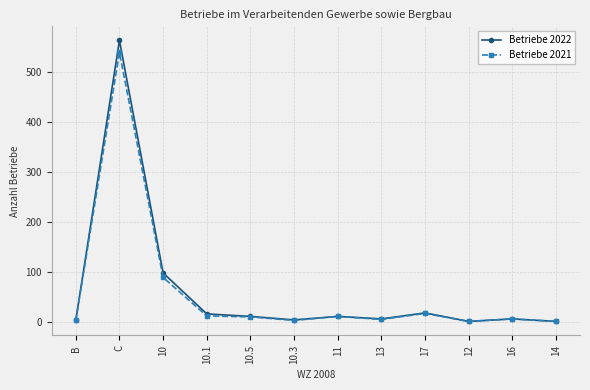

Where is the first local maximum for Betriebe 2021?

C